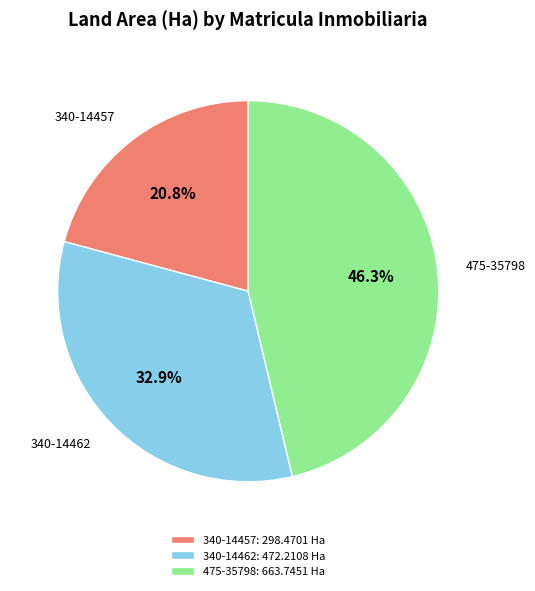

To the nearest percent, what is the difference between the largest and smallest slice percentages?

25%